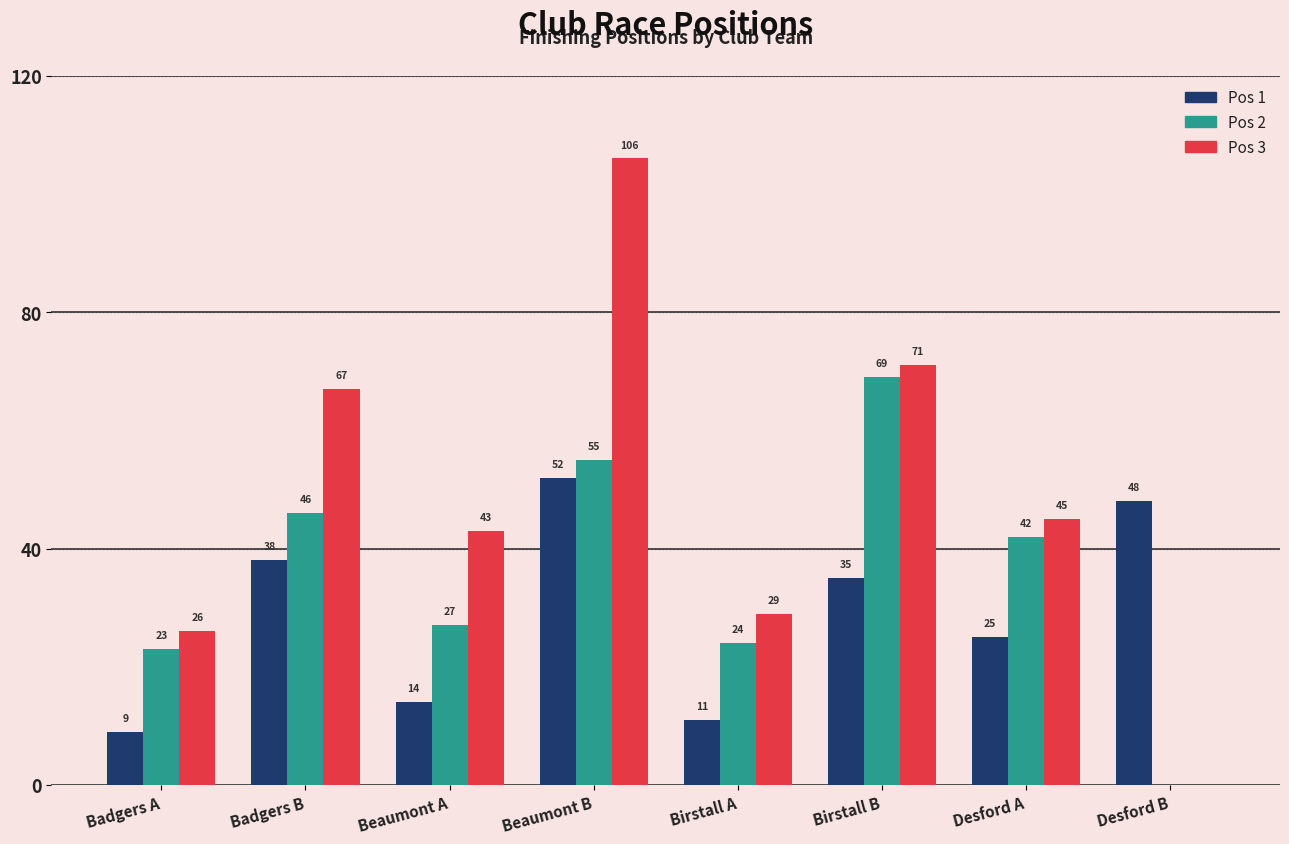

Which series changed the most between Beaumont A and Desford A?

Pos 2